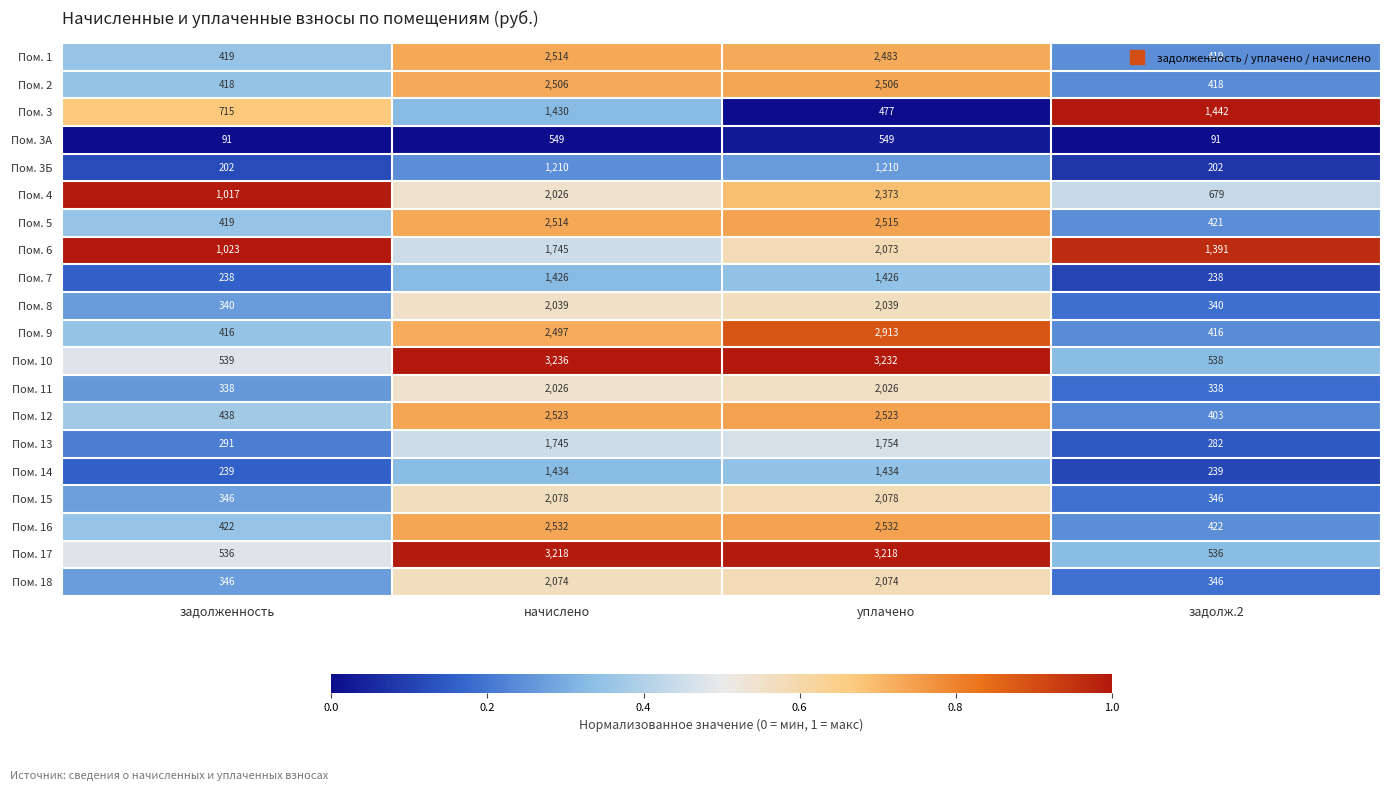

What is the approximate value of Пом. 4 at уплачено, to the nearest 10?

2370